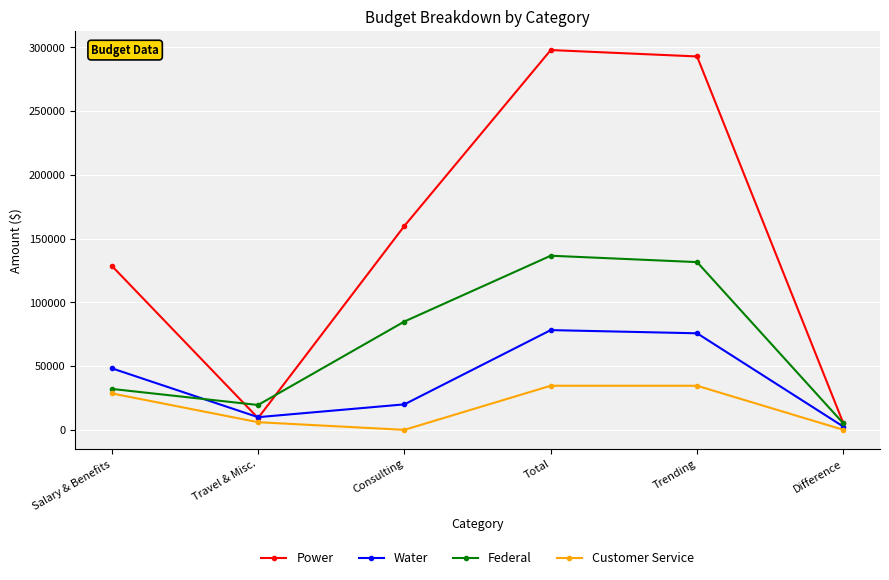

The value of Water at Consulting is 9743.6. True or false?

False